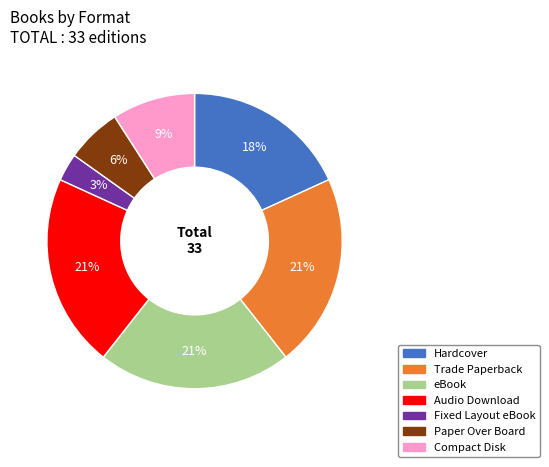

Does Hardcover account for over 50% of the chart?

No